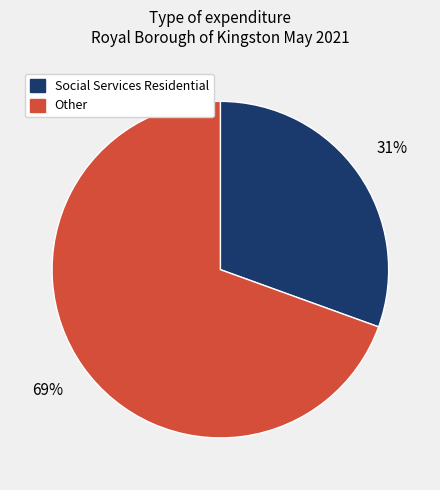

Is there any slice that represents more than half of the pie?

Yes